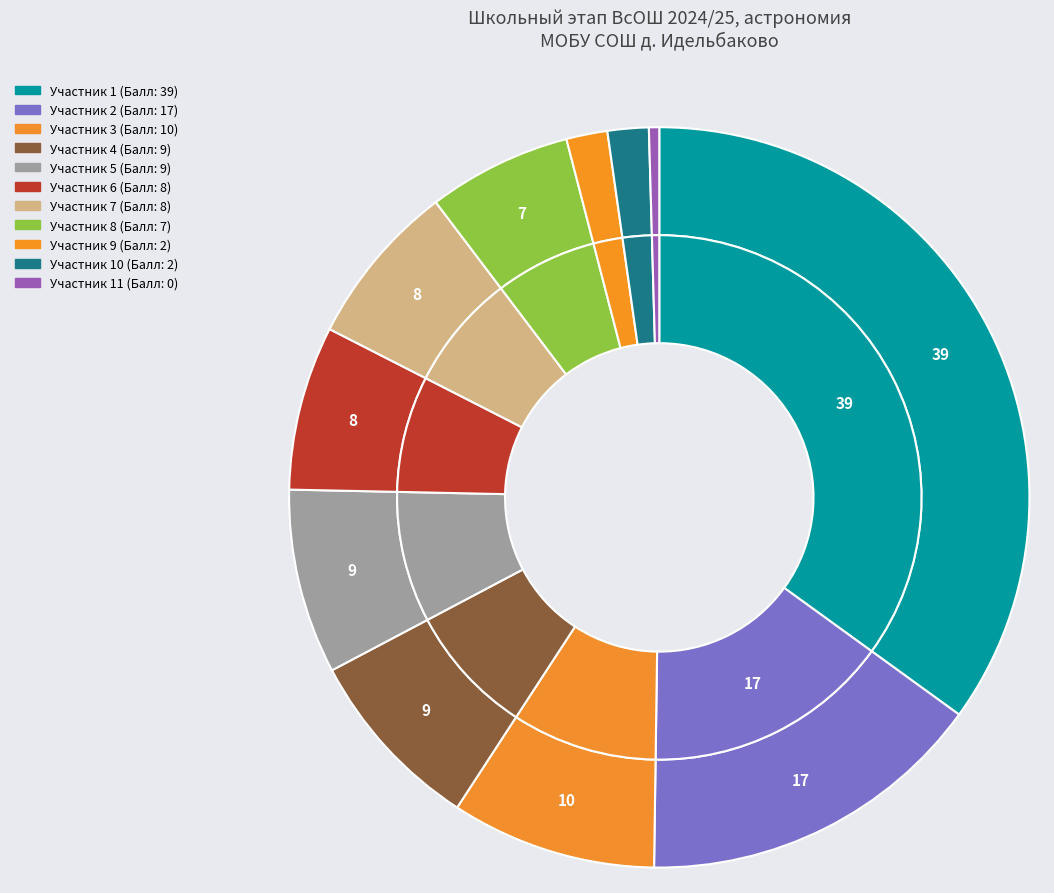

What portion of the pie excludes 10?

91.0%